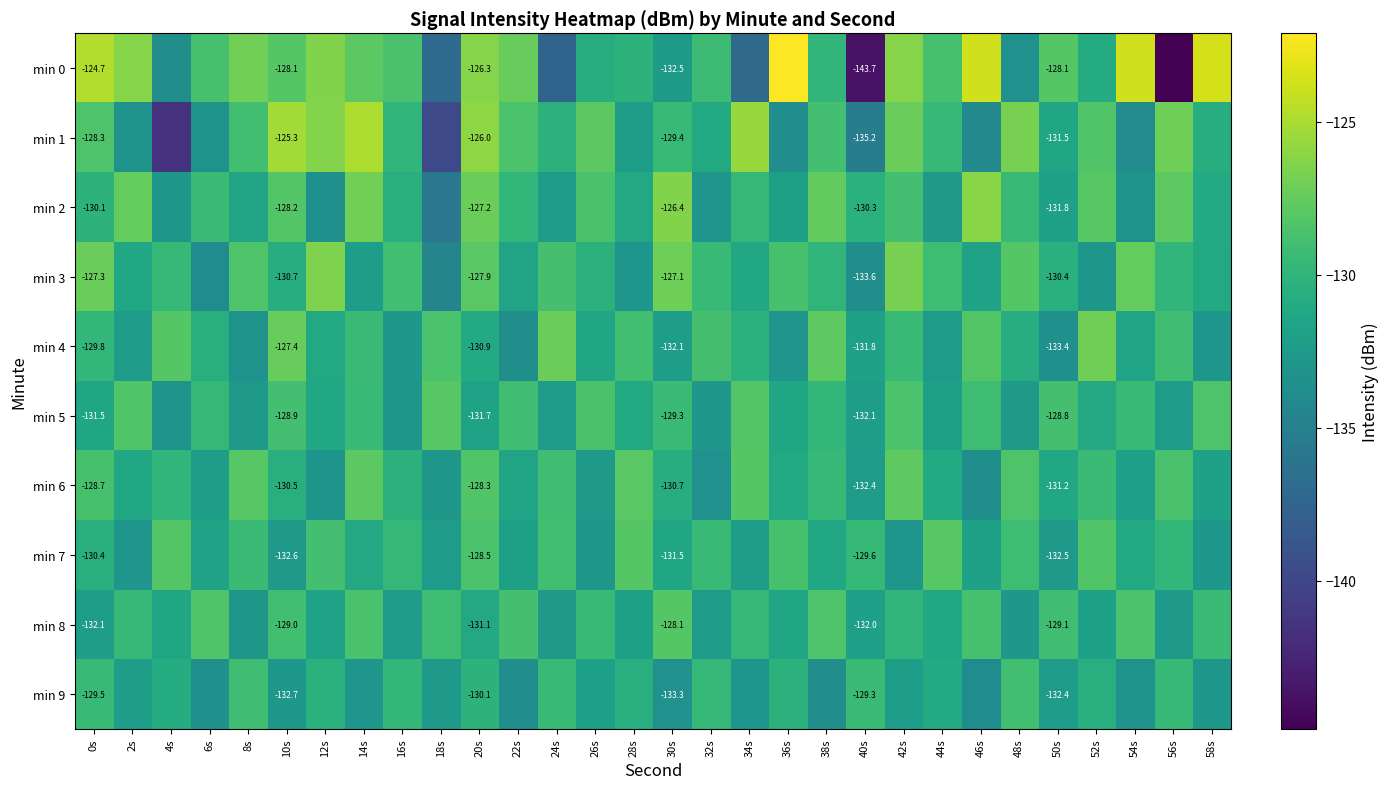

The min 2 series shows -132.8 at 4s. True or false?

True